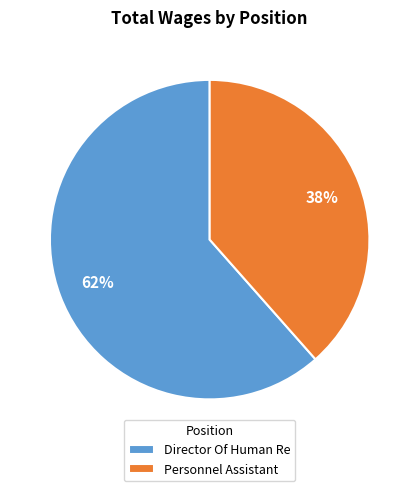

Between Personnel Assistant and Director Of Human Re, which is larger?

Director Of Human Re